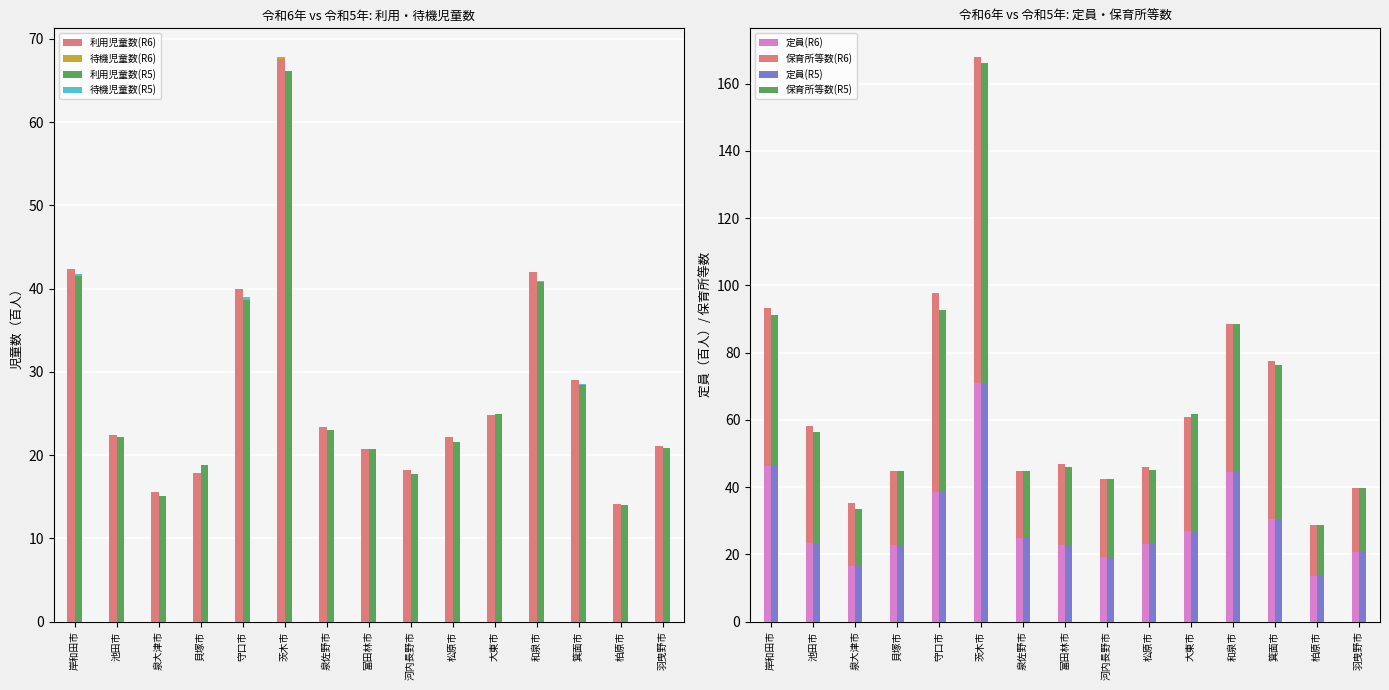

Is it true that 保育所等数(R6) equals 74.5 at 和泉市?

False